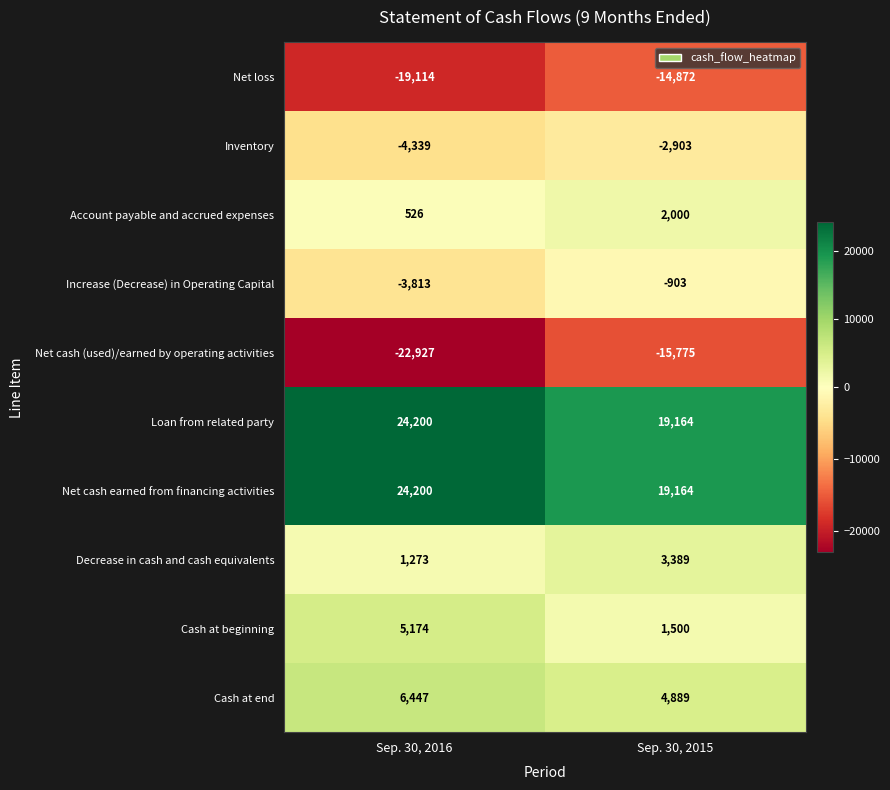

Reading left to right, transcribe all the data shown in this chart.

Net loss: -19114	-14872
Inventory: -4339	-2903
Account payable and accrued expenses: 526	2000
Increase (Decrease) in Operating Capital: -3813	-903
Net cash (used)/earned by operating activities: -22927	-15775
Loan from related party: 24200	19164
Net cash earned from financing activities: 24200	19164
Decrease in cash and cash equivalents: 1273	3389
Cash at beginning: 5174	1500
Cash at end: 6447	4889